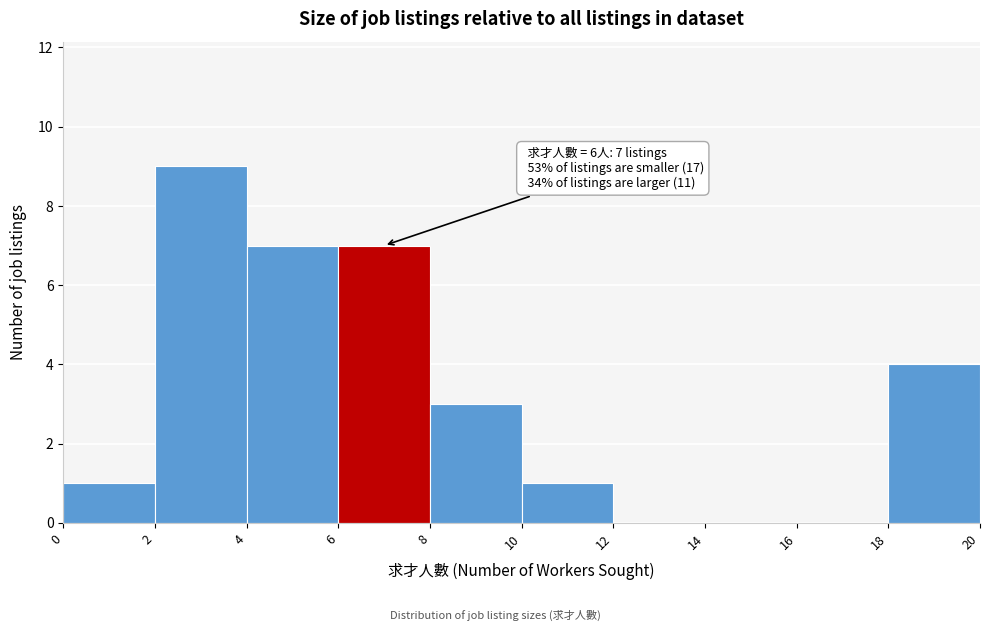

Over which range of the x-axis is the bar tallest?

2 to 4